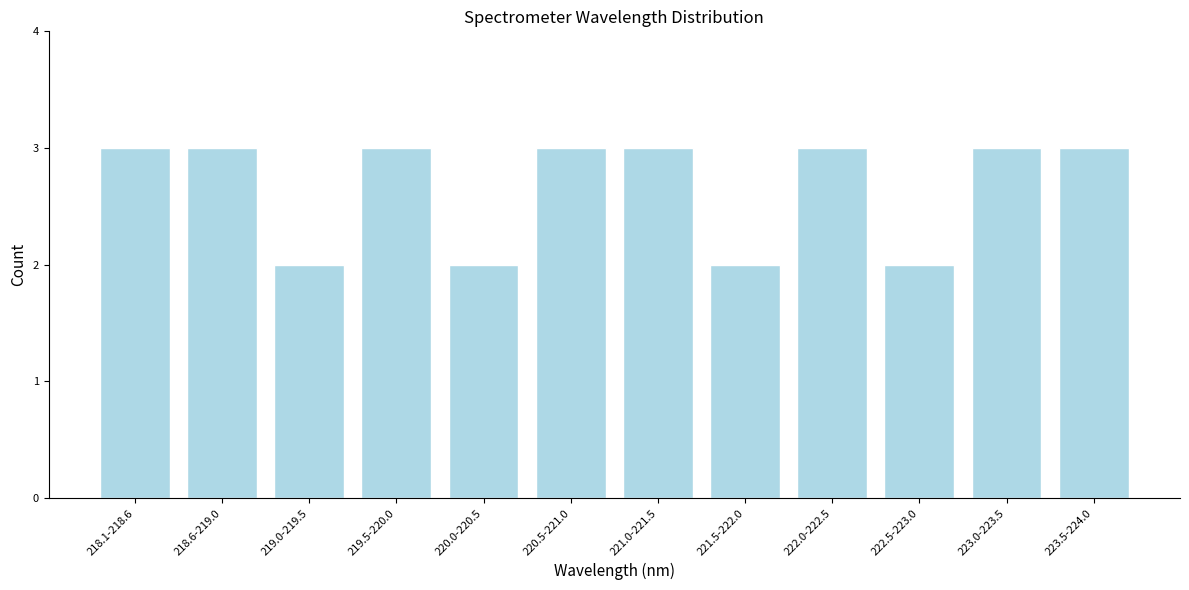

Reading left to right, what are all the values shown in this chart?

218.1-218.6=3	218.6-219.0=3	219.0-219.5=2	219.5-220.0=3	220.0-220.5=2	220.5-221.0=3	221.0-221.5=3	221.5-222.0=2	222.0-222.5=3	222.5-223.0=2	223.0-223.5=3	223.5-224.0=3